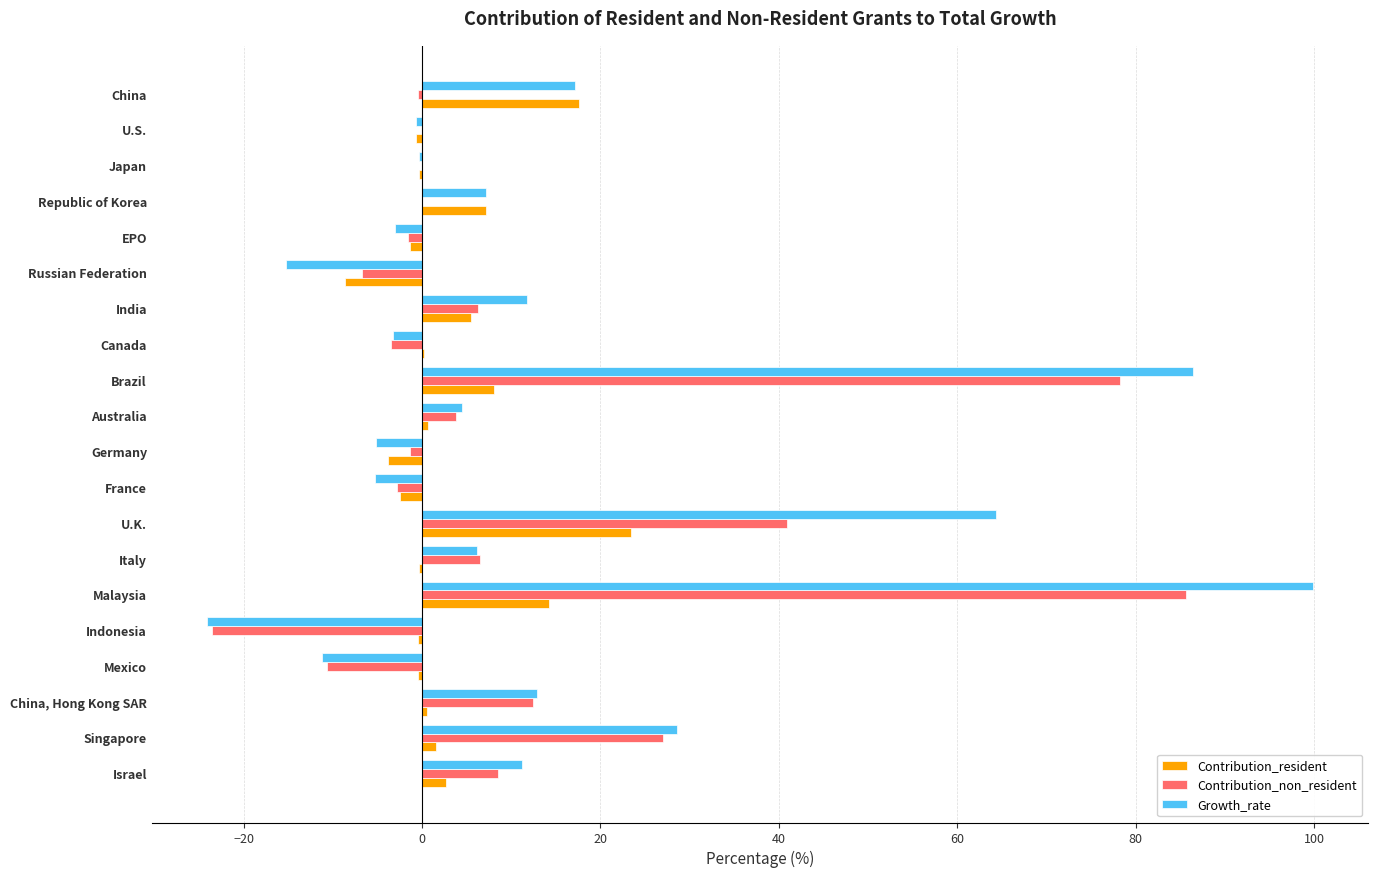

The value of Growth_rate at Brazil is 139.2. True or false?

False